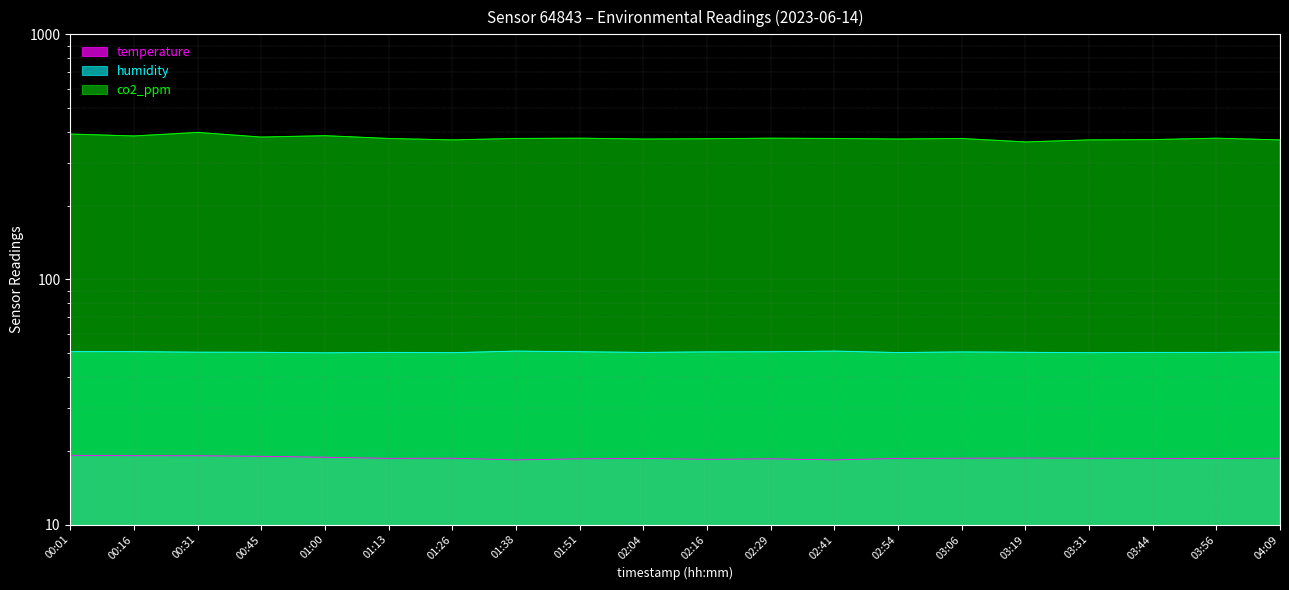

Which category has the highest value in the co2_ppm series?

00:31